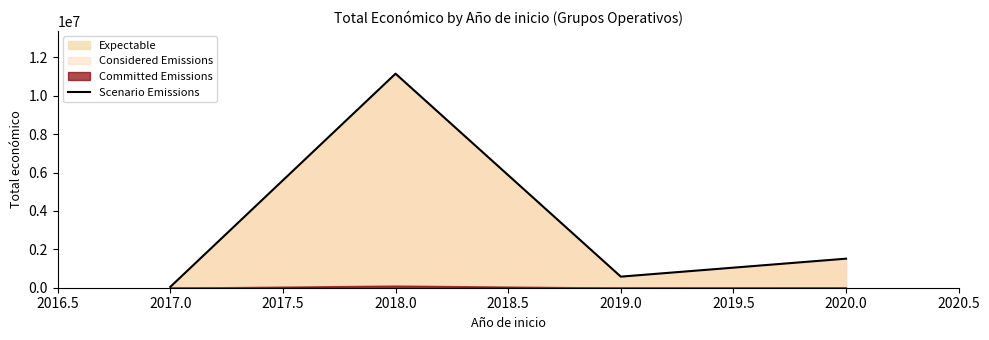

Where is the first local minimum for Scenario Emissions?

2019.0